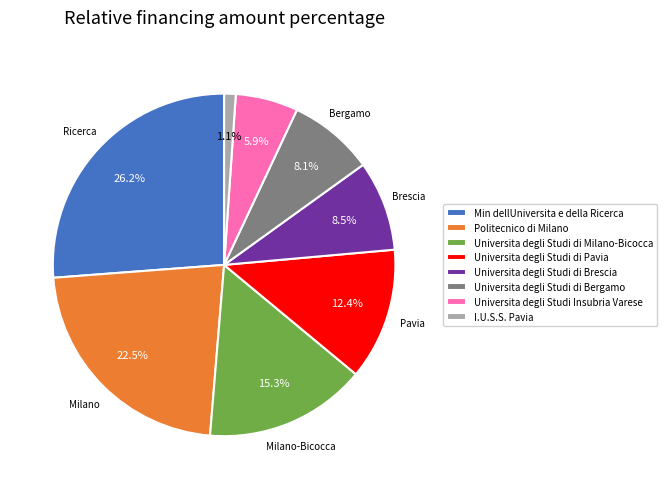

To the nearest percent, what portion does Universita degli Studi di Pavia represent?

12%